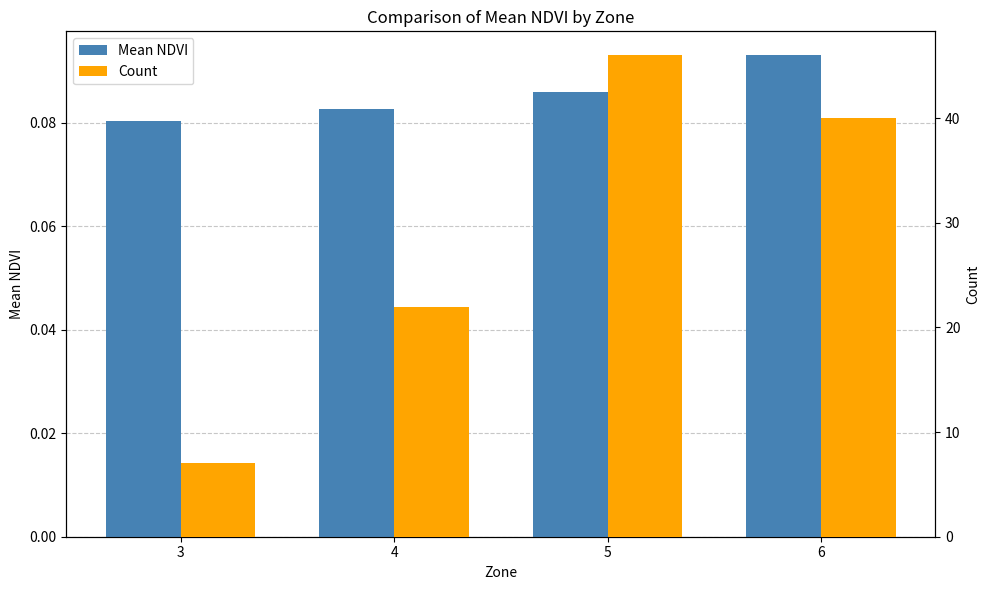

How many data points in Count are above 40?

1